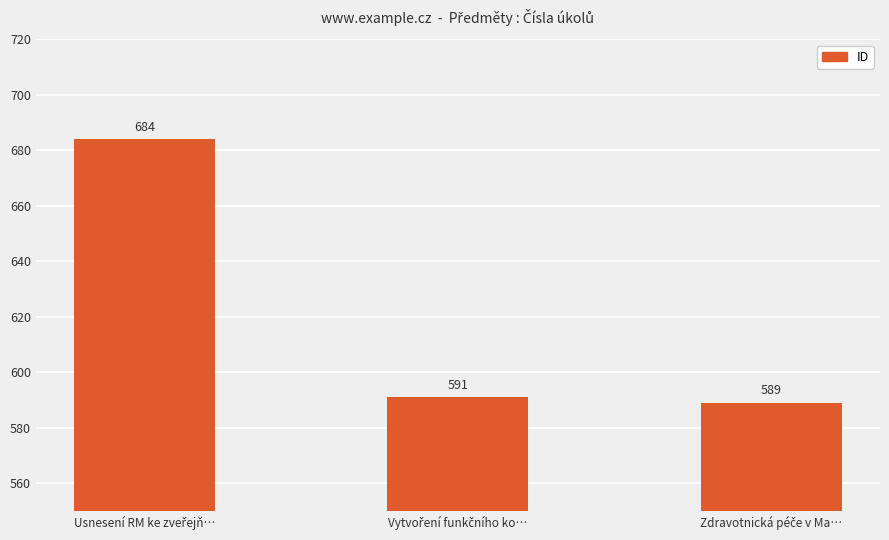

What is the average value?

621